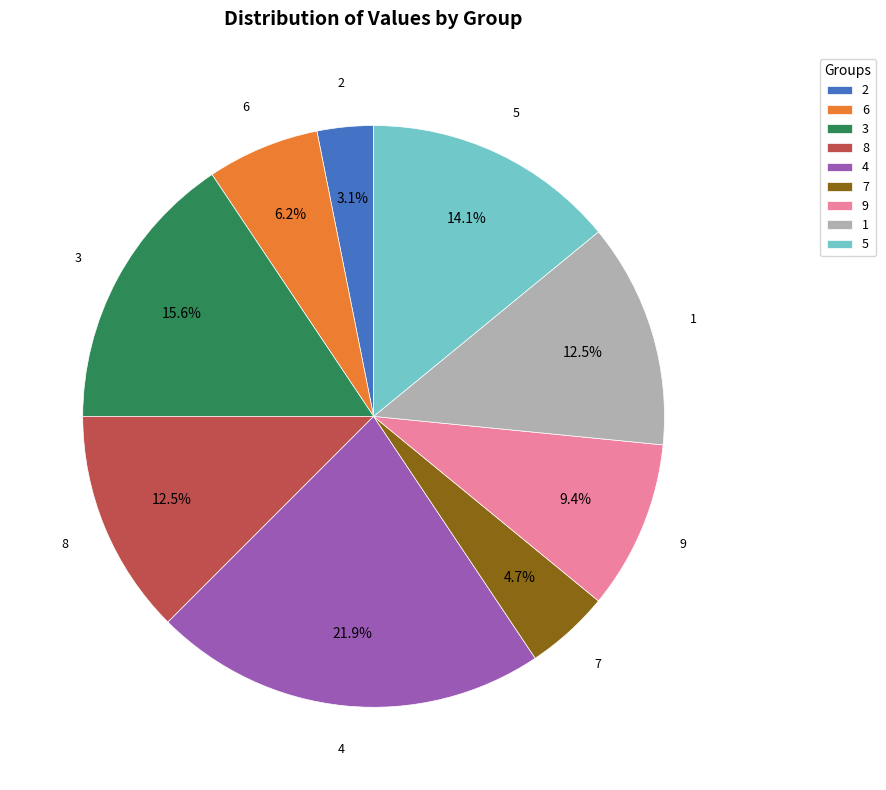

Which slice is the largest?

4